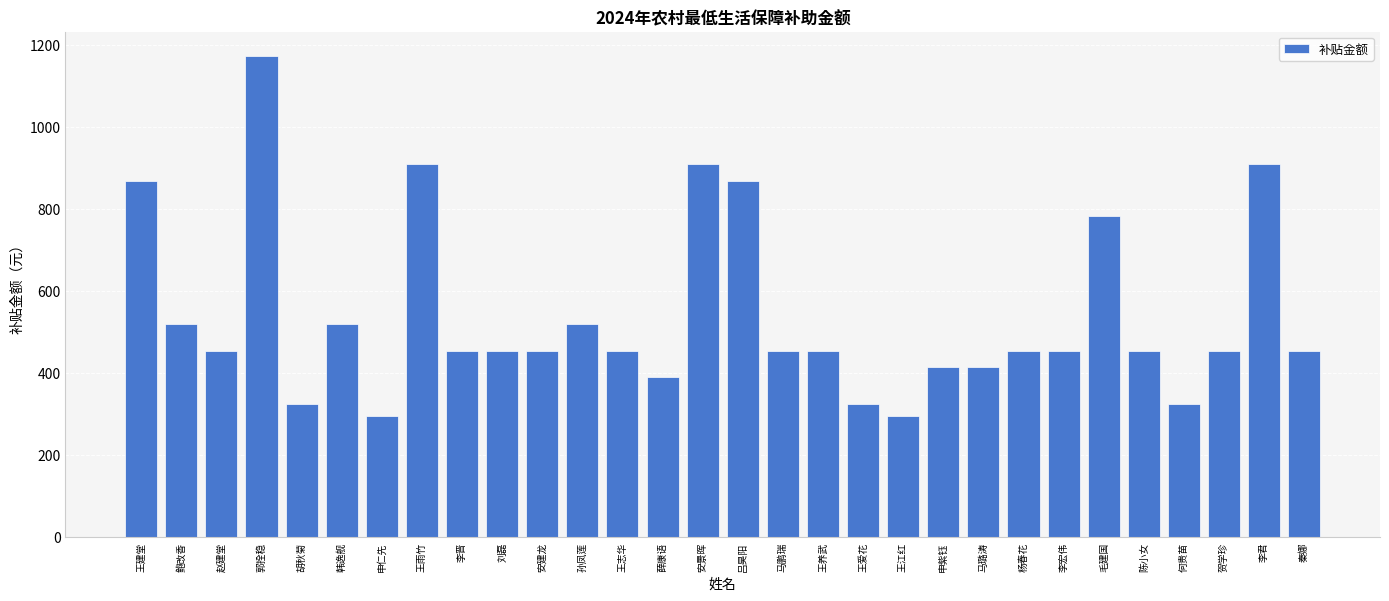

True or false: the data shows 215 at 毛建国.

False